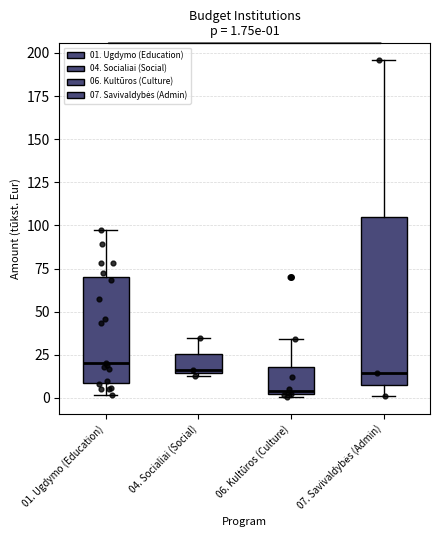

Comparing the boxes themselves (not the whiskers), which one is the tallest?

07. Savivaldybės (Admin)